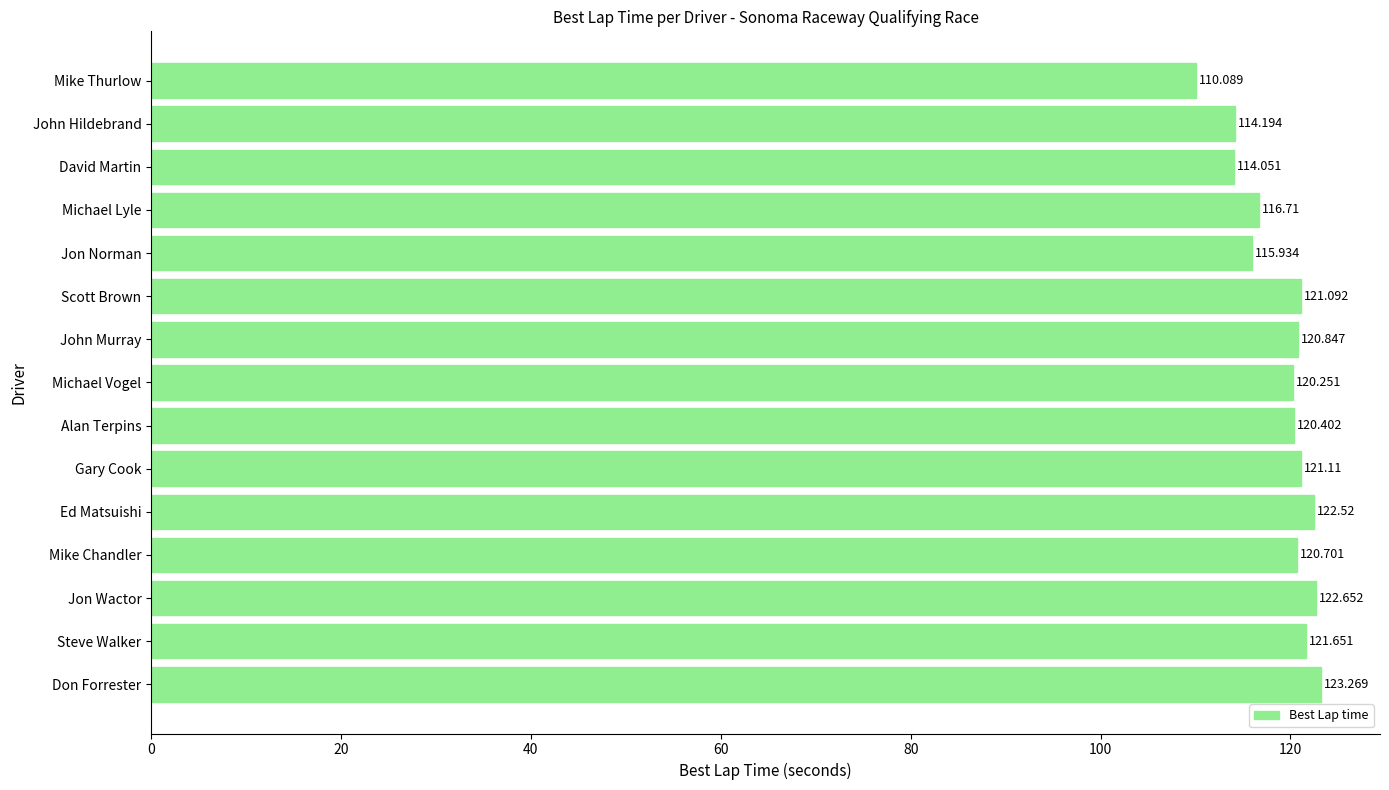

At which label is the value closest to 116?

Jon Norman